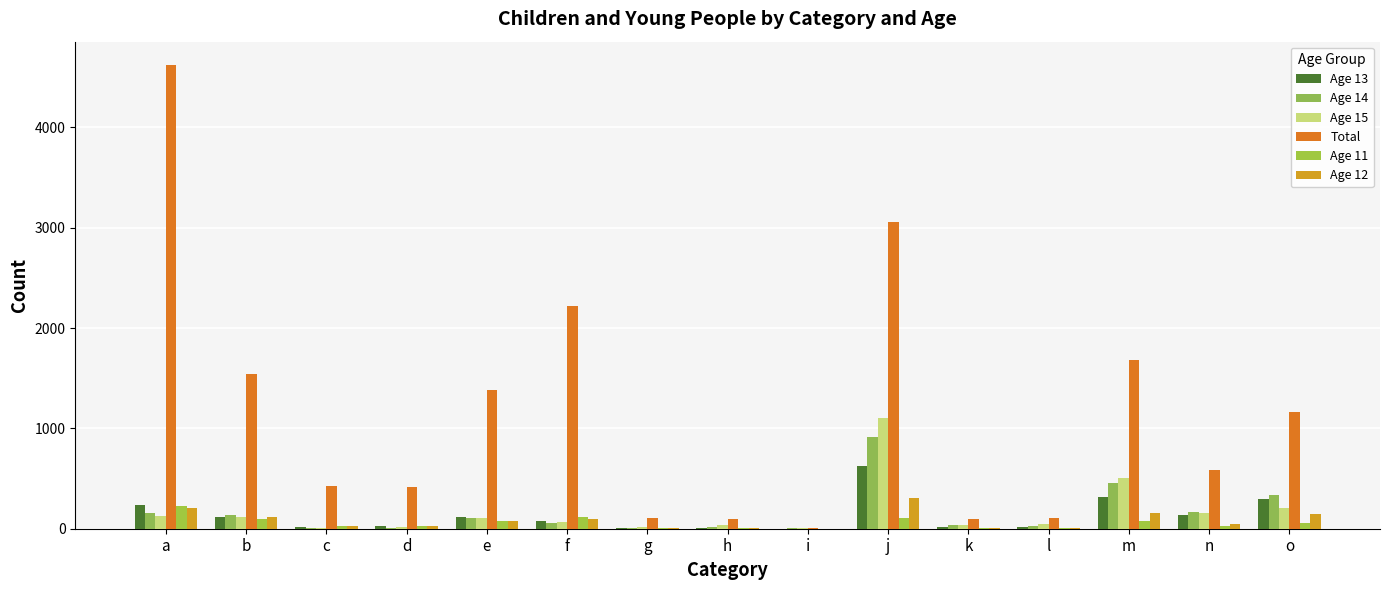

Which series has the widest spread of values?

Total